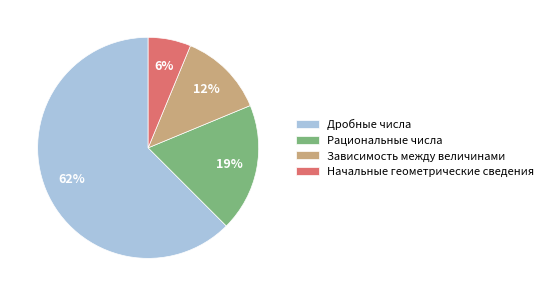

True or false: Зависимость между величинами accounts for 22% of the total.

False